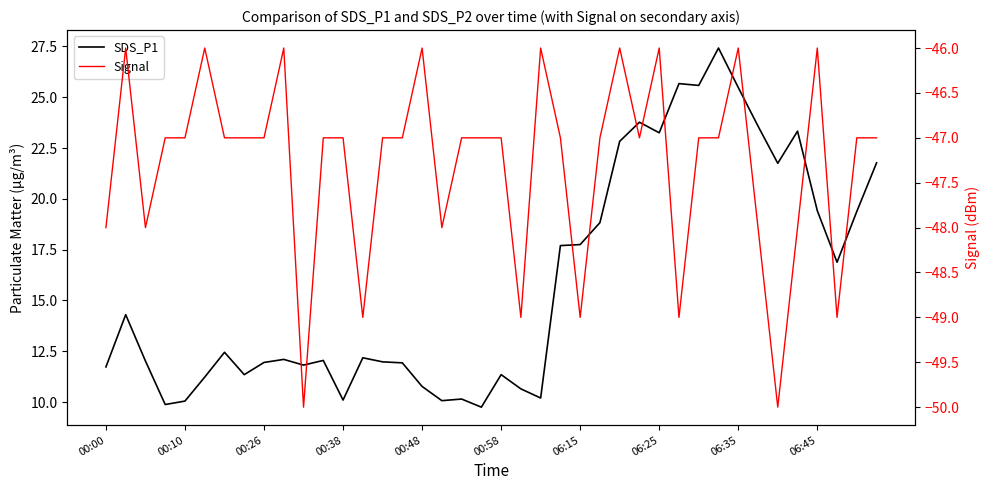

At which label is Signal closest to -48?

00:00